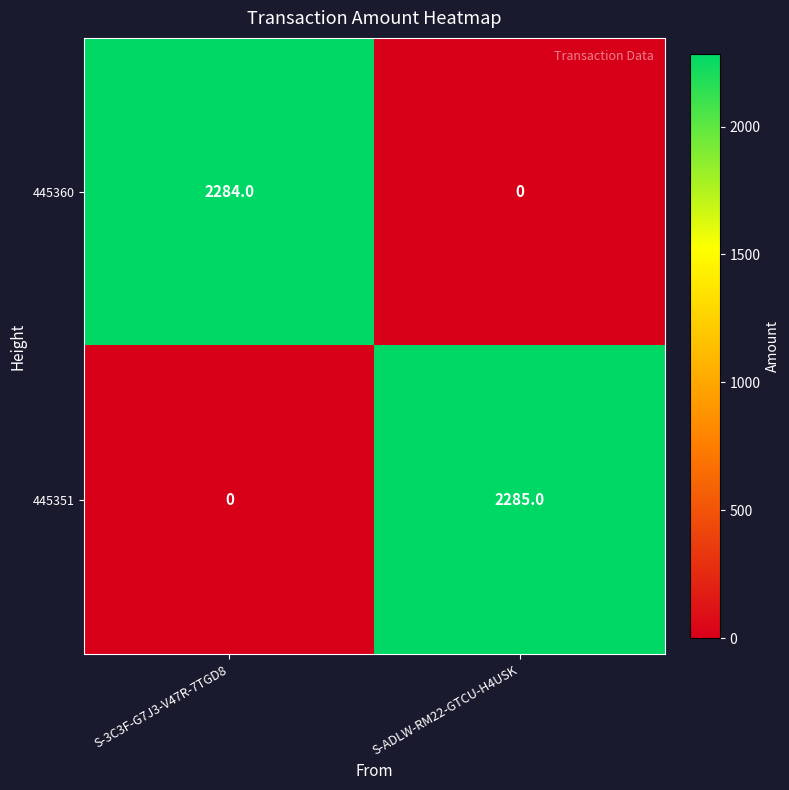

What value does the 445351 series have at S-ADLW-RM22-GTCU-H4USK, to the nearest 100?

2300